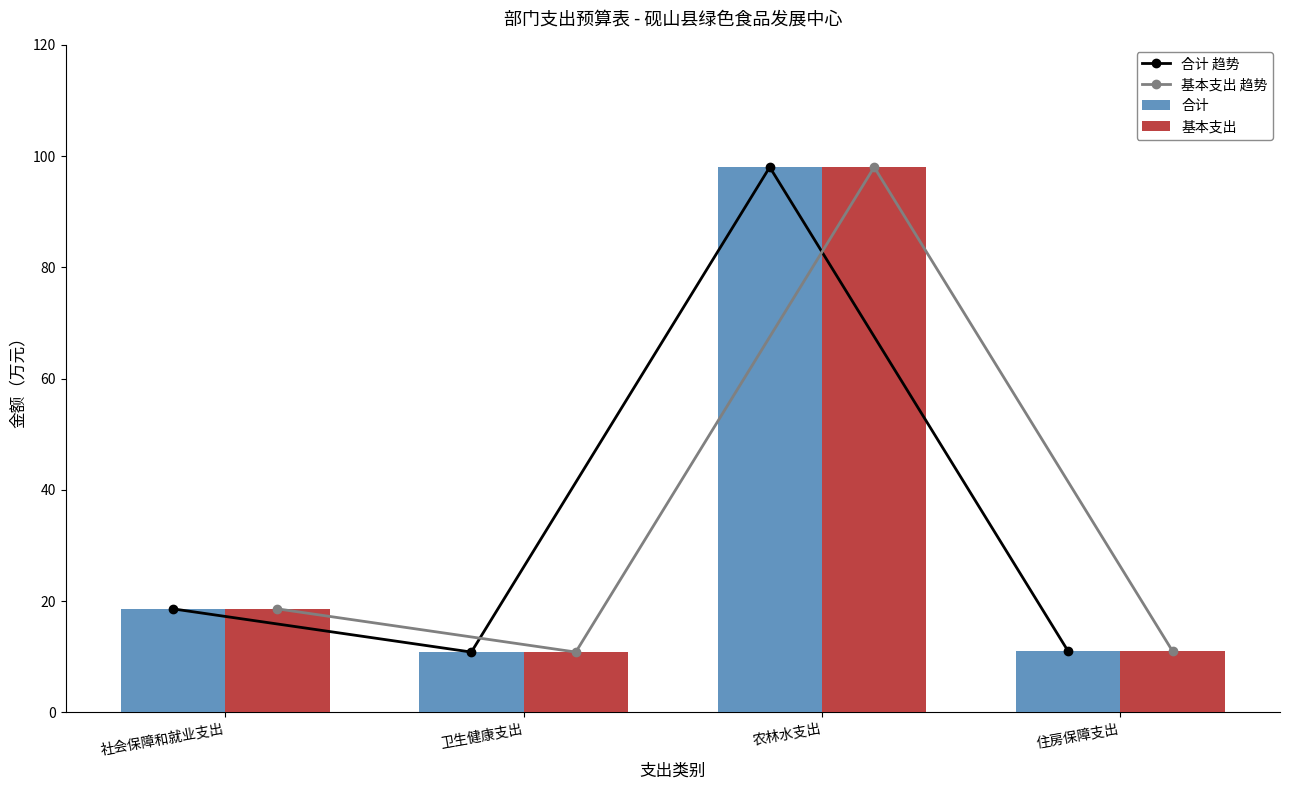

Reading right to left, transcribe all the data shown in this chart.

合计 趋势: 11.0	98.0	10.8	18.6
基本支出 趋势: 11.0	98.0	10.8	18.6
合计: 11.0	98.0	10.8	18.6
基本支出: 11.0	98.0	10.8	18.6